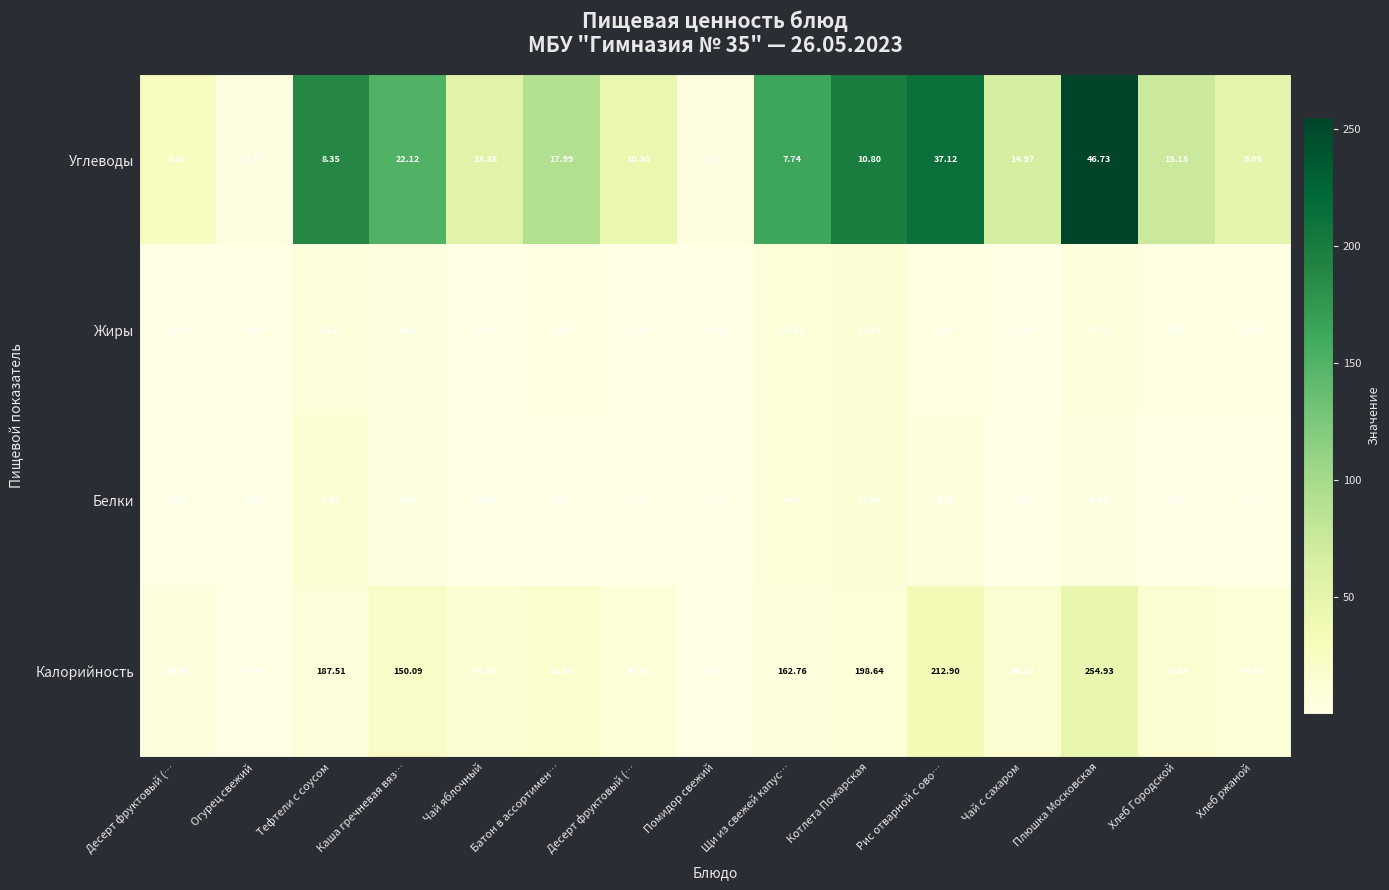

Which series has the largest total across all categories?

Калорийность